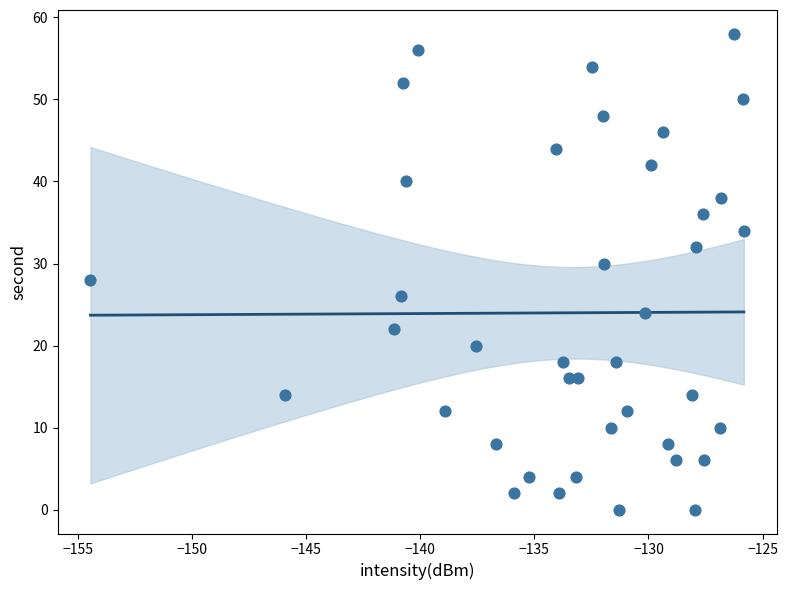

What is the range of Y values (max minus min)?

58